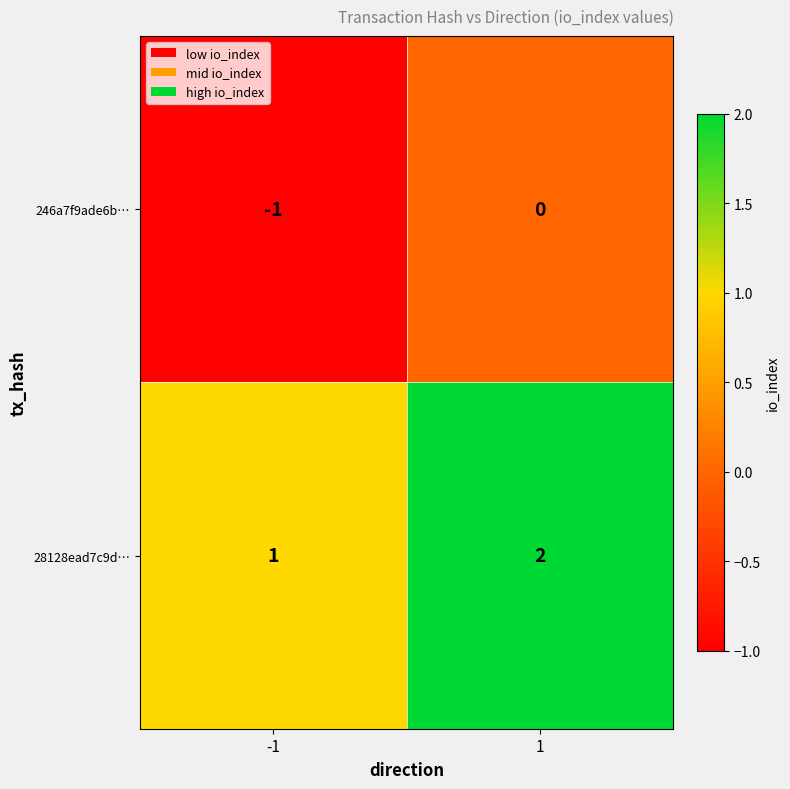

The 28128ead7c9d… series shows 1 at -1. True or false?

True